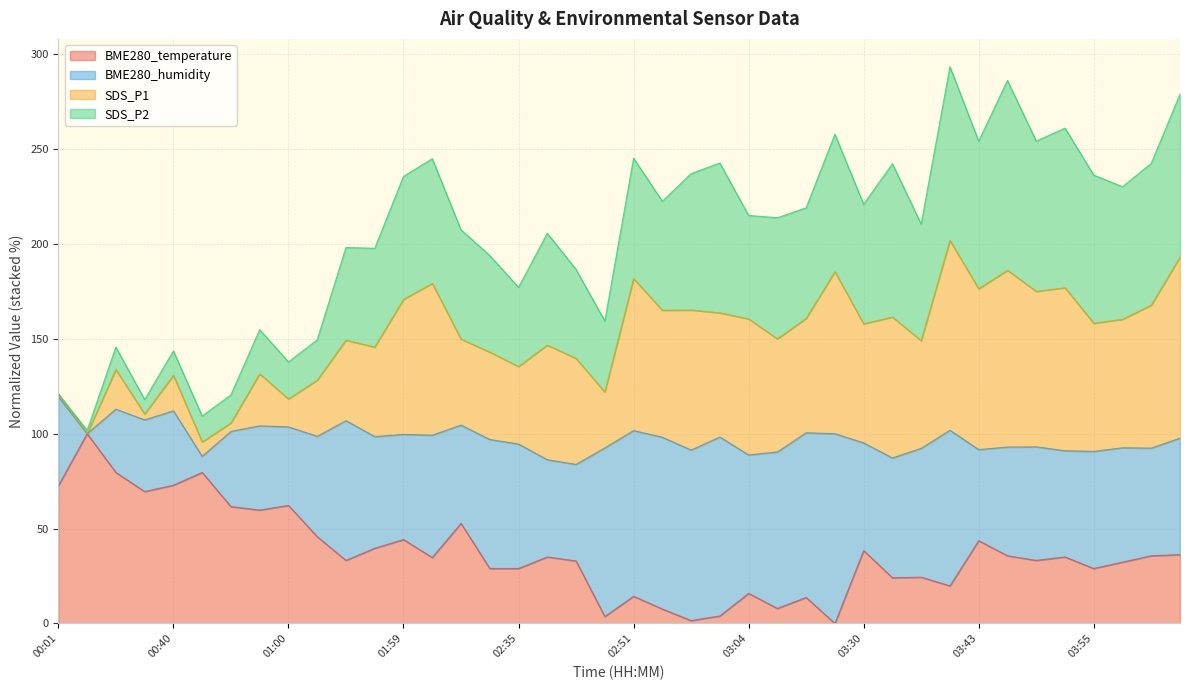

True or false: BME280_temperature and SDS_P1 cross at least once.

False